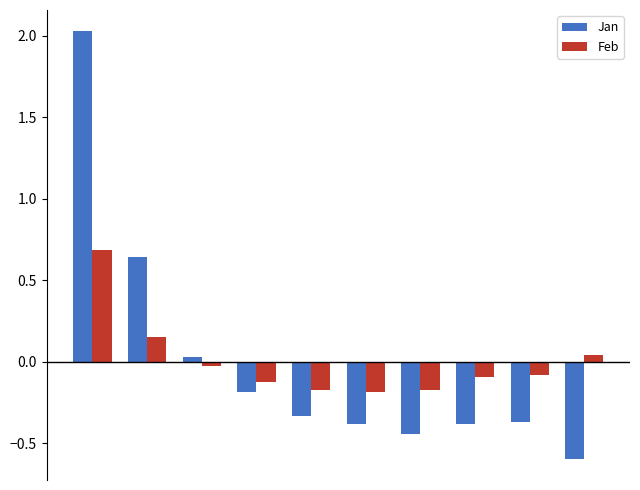

What is the difference between the maximum and minimum values in the Jan series?

2.6